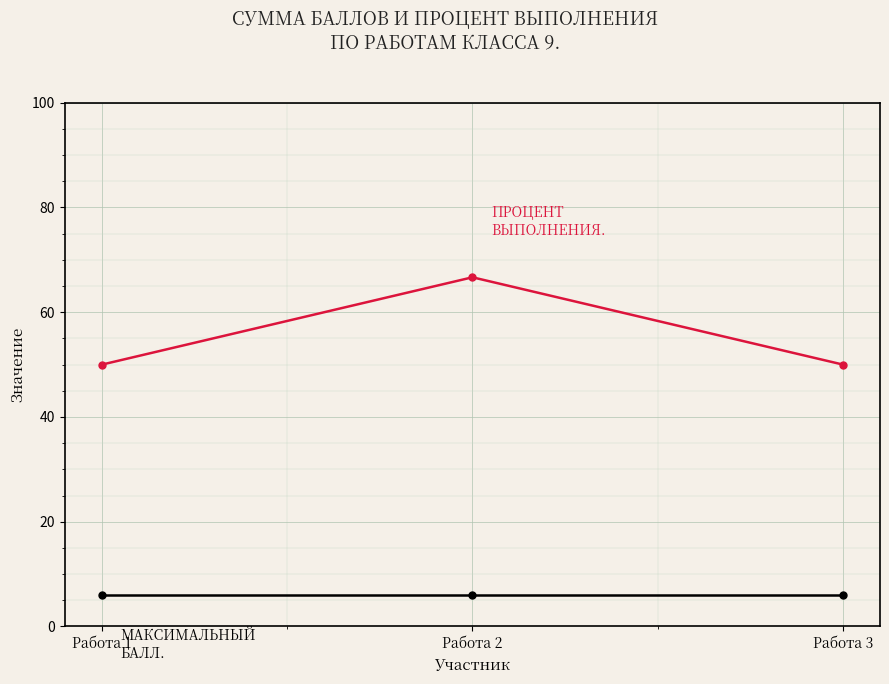

At which category is the sum across all series the highest?

Работа 2